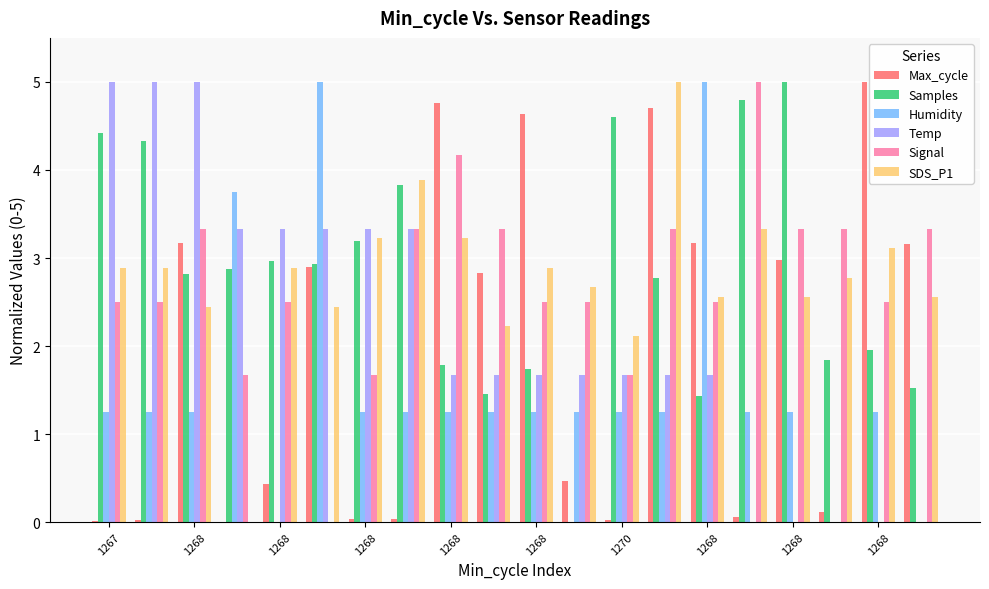

What is the greatest value displayed?

5.0